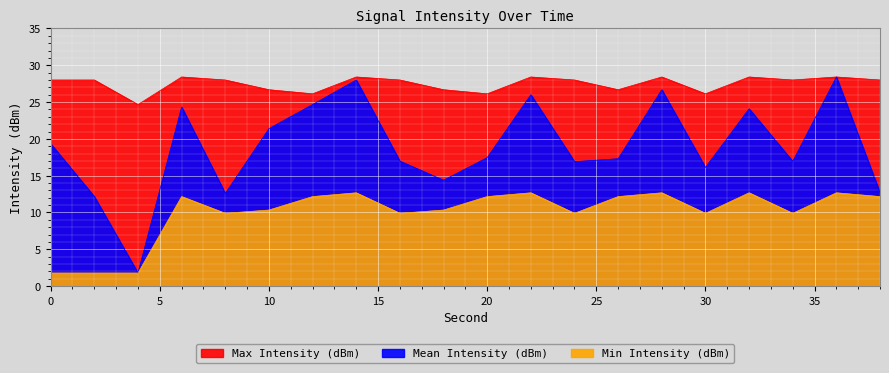

How many lines are shown in the chart?

3